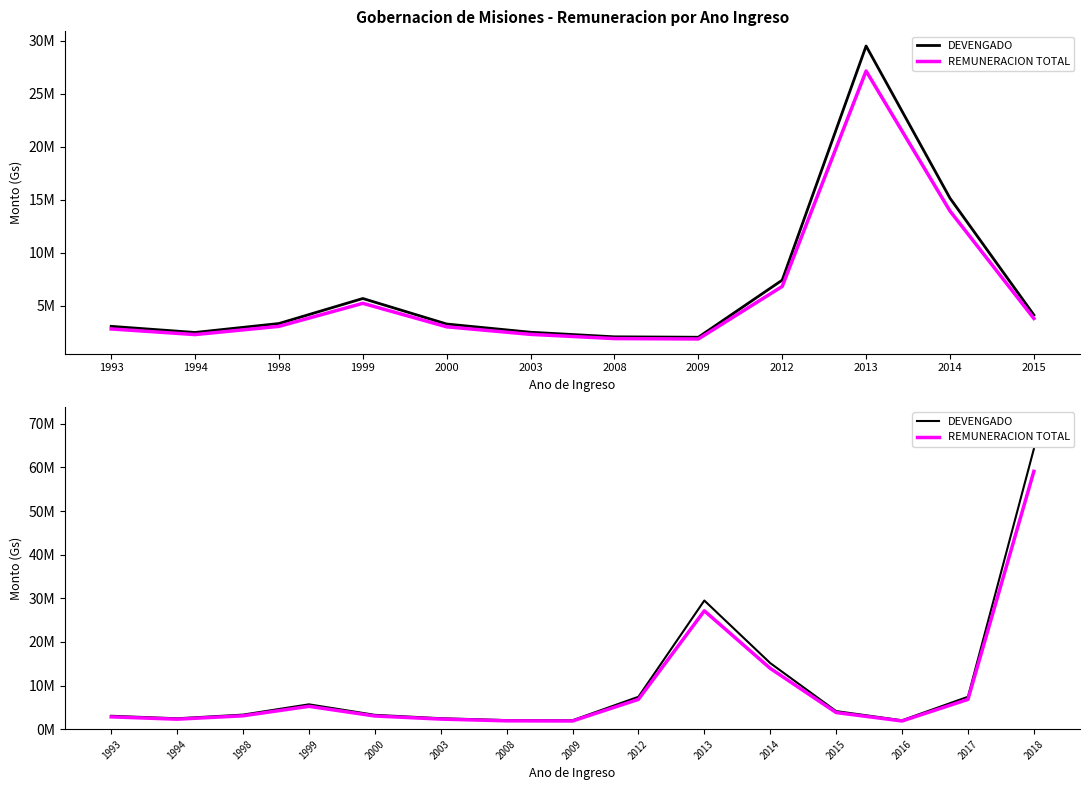

What is the total value across all series at 2000?

6309696.0